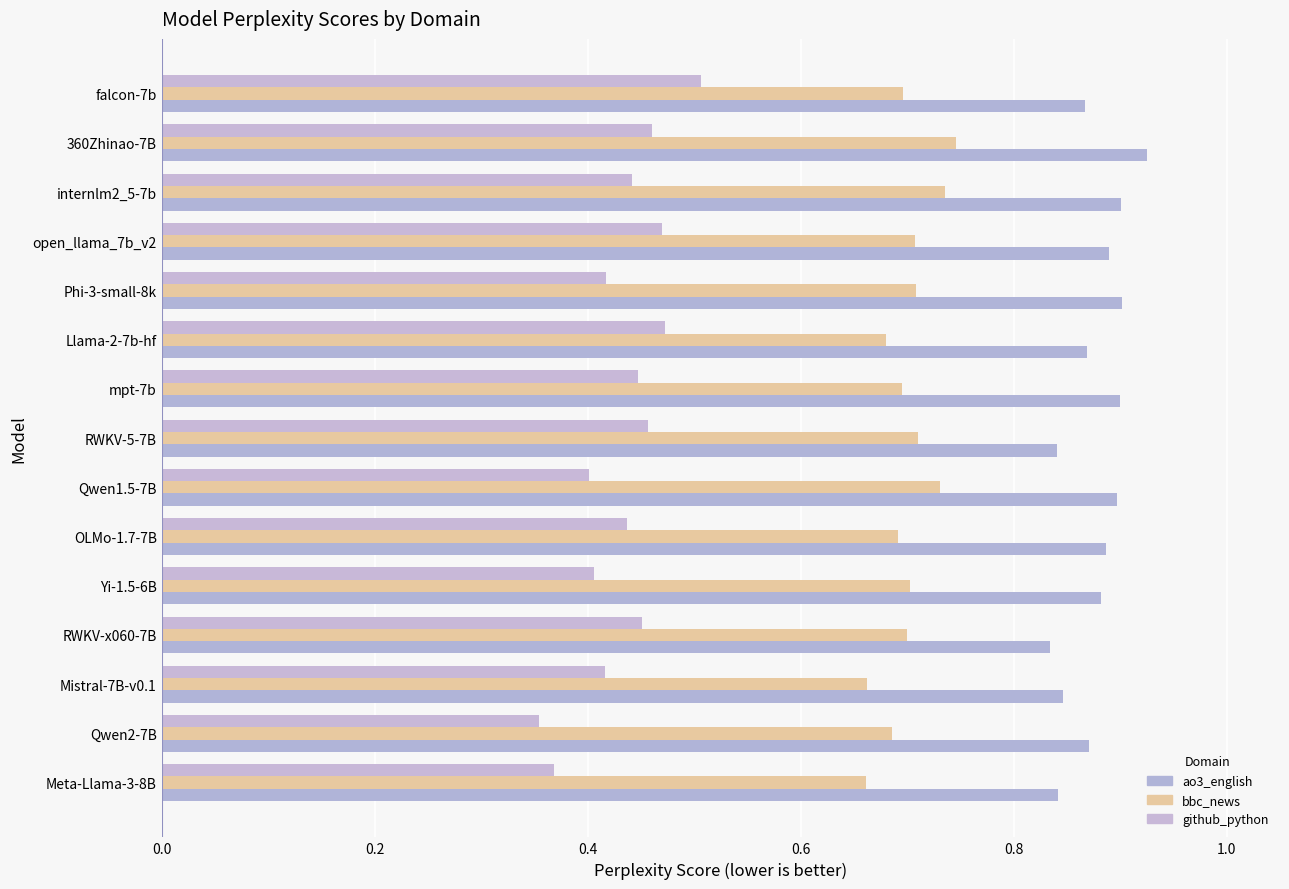

Which category has the highest value in the ao3_english series?

360Zhinao-7B